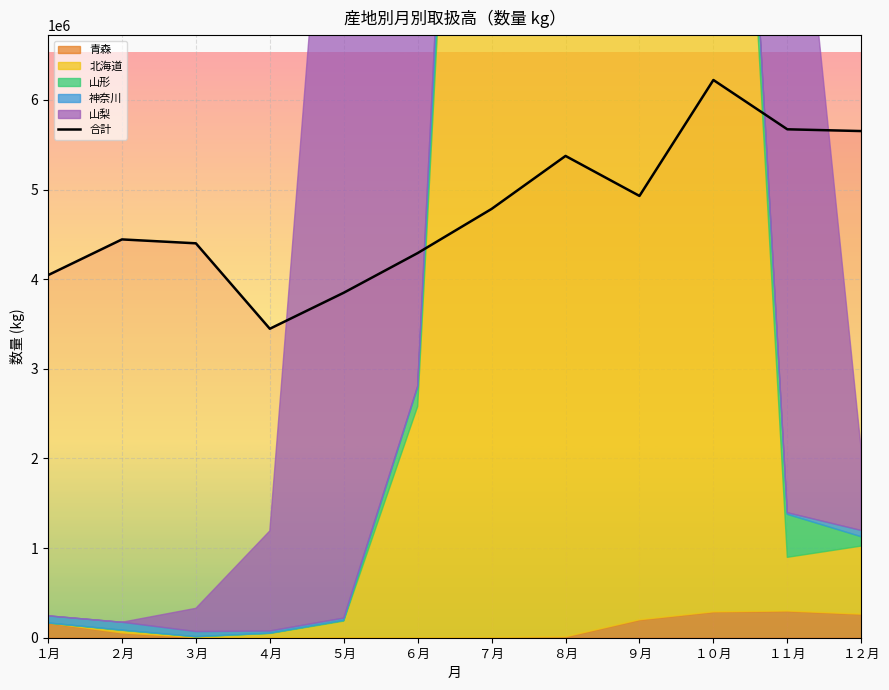

What is the label of the 12th point from the left?

１２月